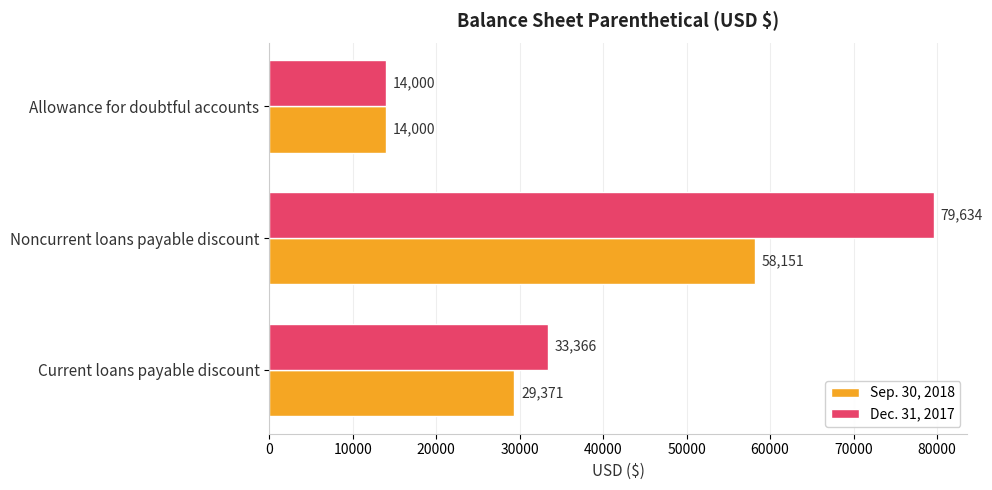

What is the difference between the second highest and minimum values in the Dec. 31, 2017 series?

19366